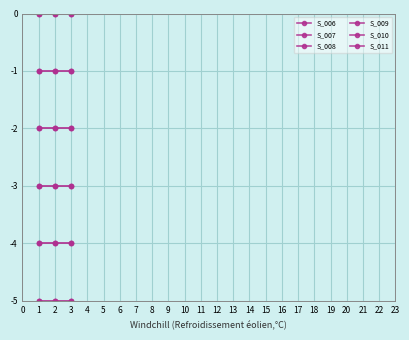

How many series are shown in this chart?

6